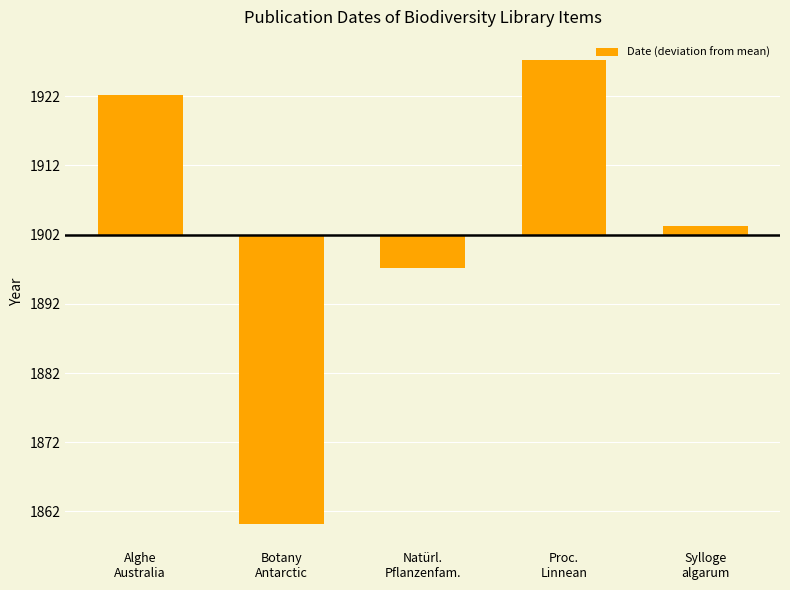

Reading right to left, what are all the values shown in this chart?

Sylloge
algarum=1.2	Proc.
Linnean=25.2	Natürl.
Pflanzenfam.=-4.8	Botany
Antarctic=-41.8	Alghe
Australia=20.2